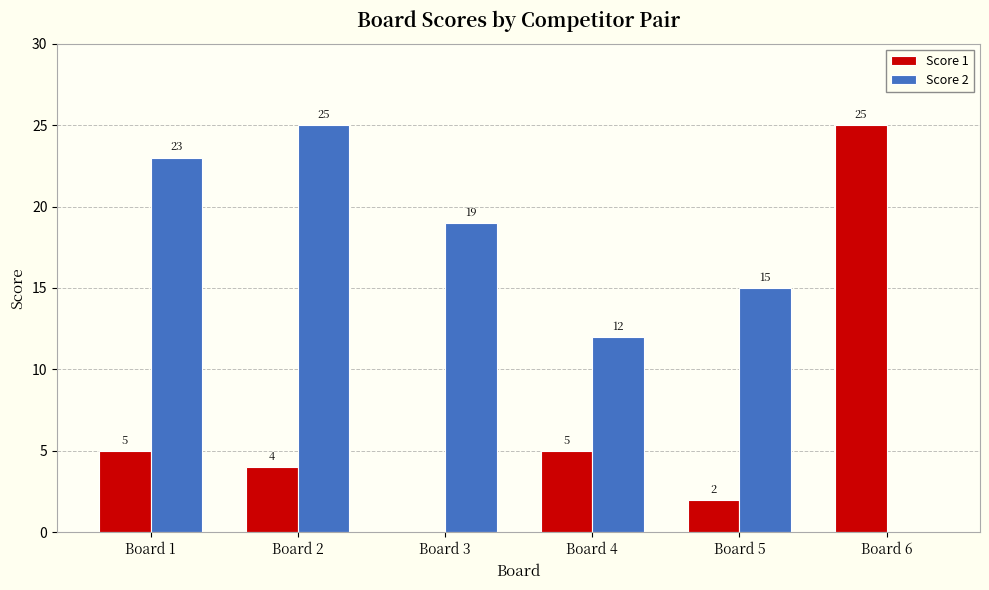

What is the total value across all series at Board 1?

28